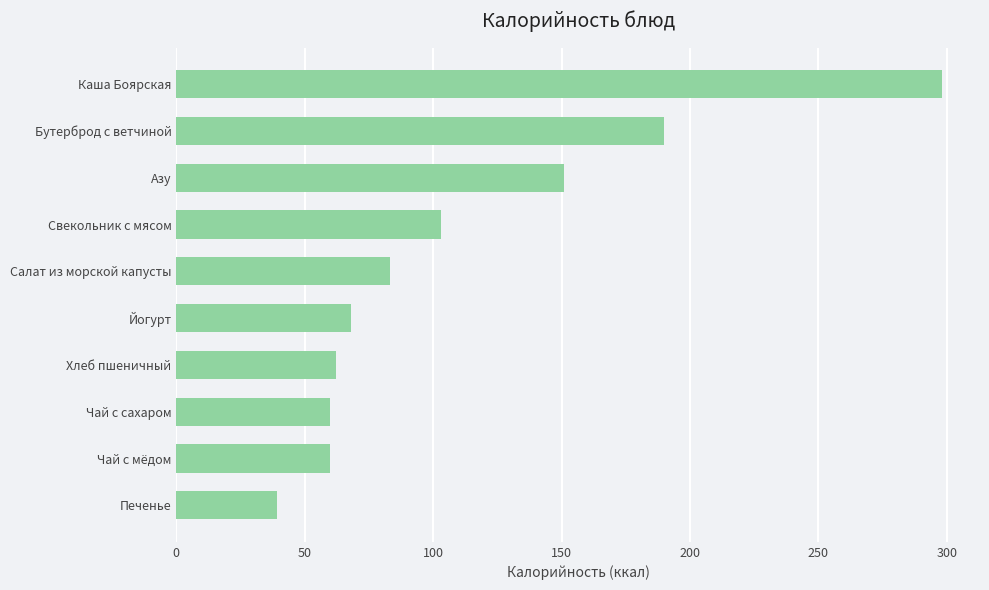

The value at Печенье is 39.2. True or false?

True